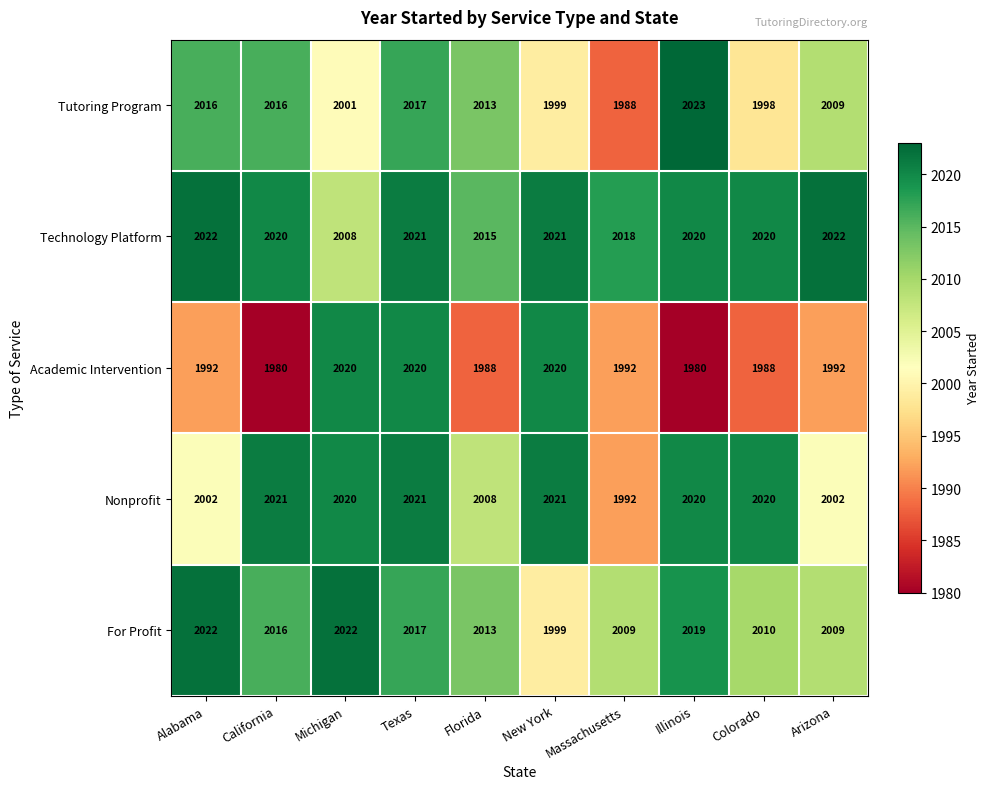

Which series has the widest spread of values?

Academic Intervention